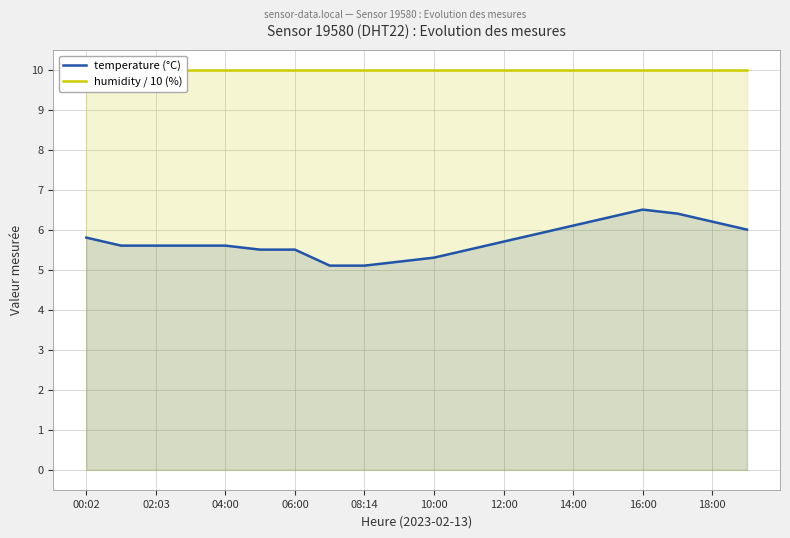

The value of temperature (°C) at 04:00 is 9.9. True or false?

False